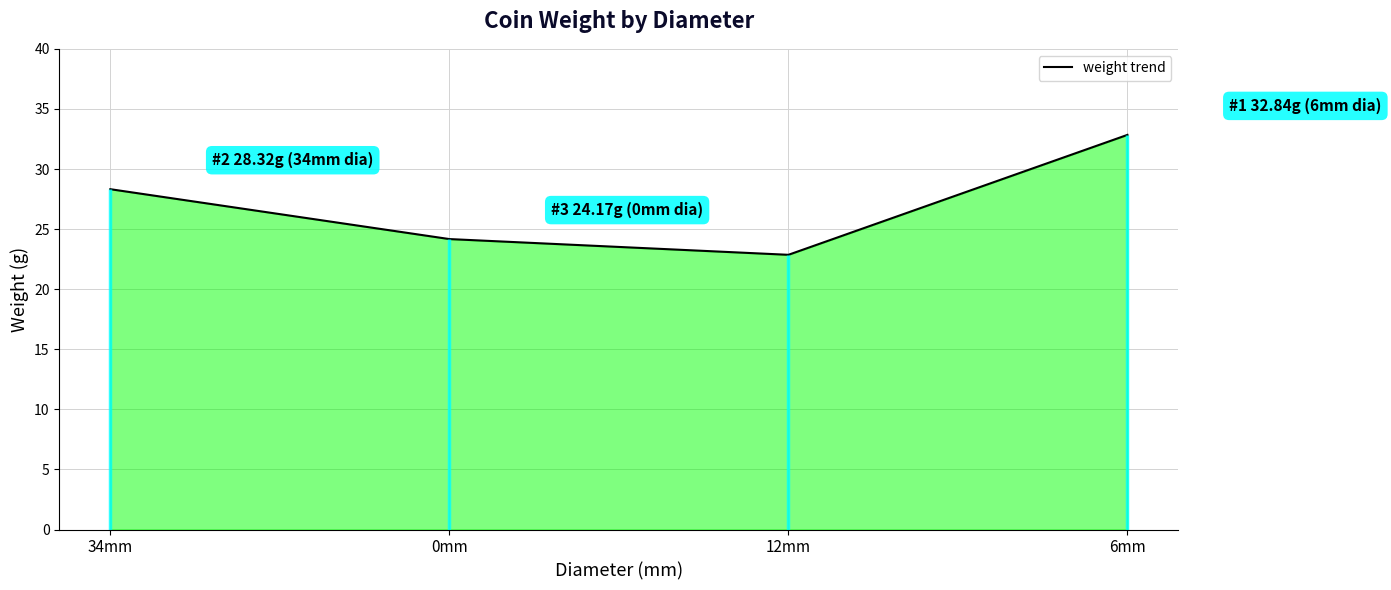

The chart shows a value of 43.4 at 6mm. True or false?

False